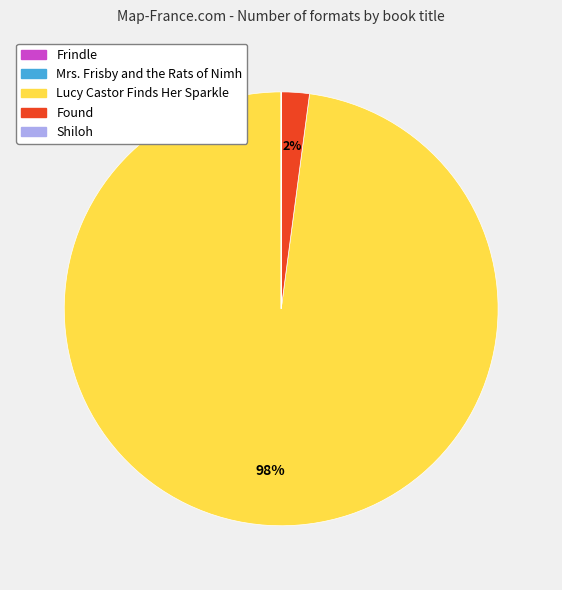

To the nearest percent, what percentage of the pie is Lucy Castor Finds Her Sparkle?

98%